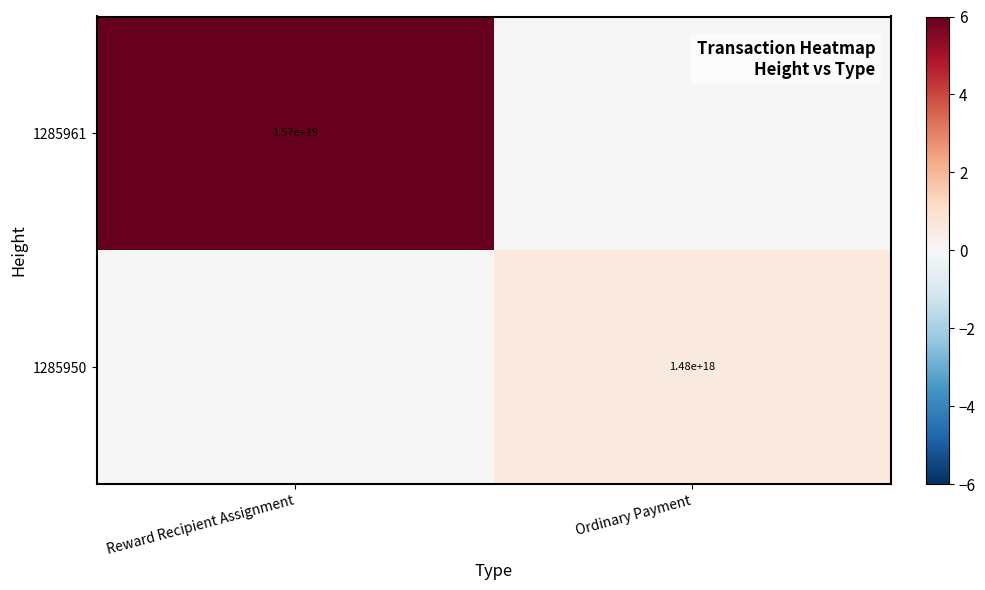

The value of 1285961 at Reward Recipient Assignment is 15700000000000000000. True or false?

True